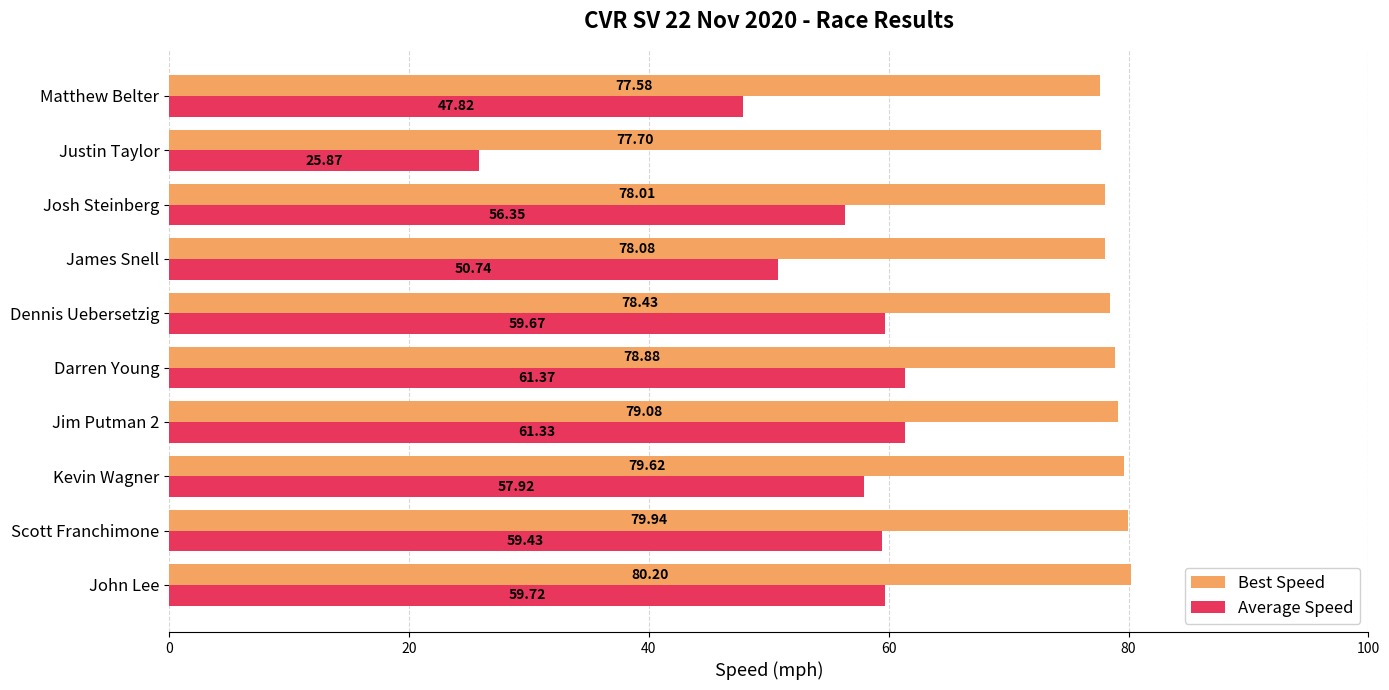

Which label corresponds to the smallest value in the chart?

Justin Taylor